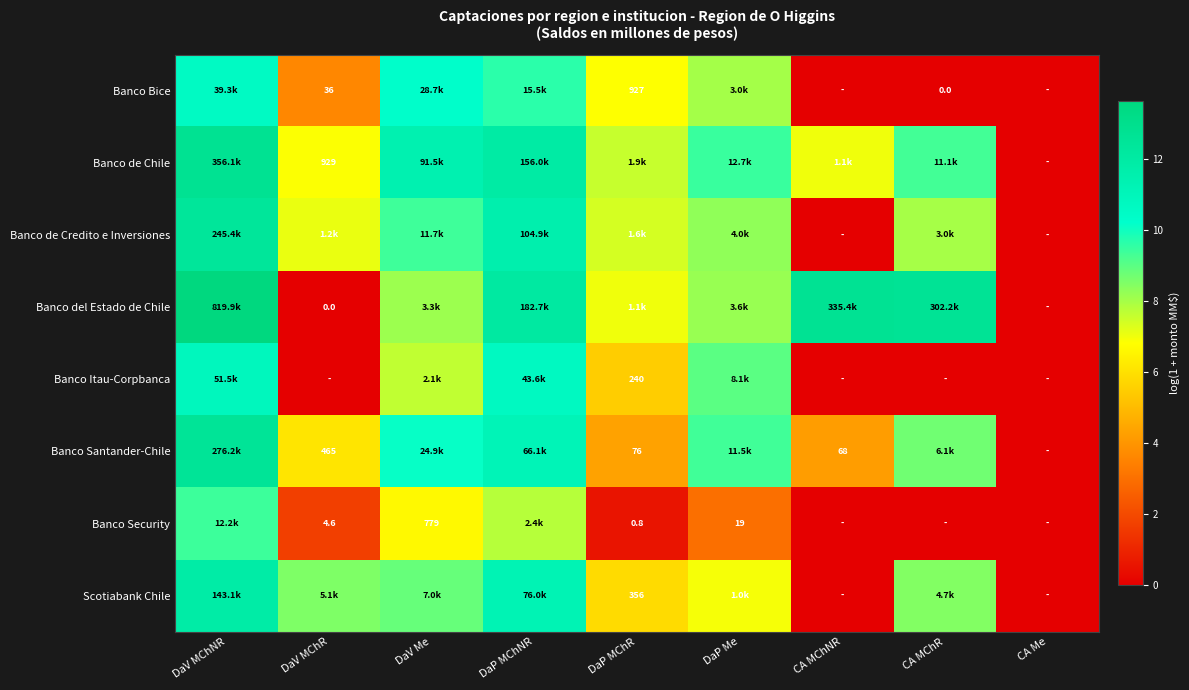

Where does the Banco Itau-Corpbanca series first go above 5?

DaV MChNR